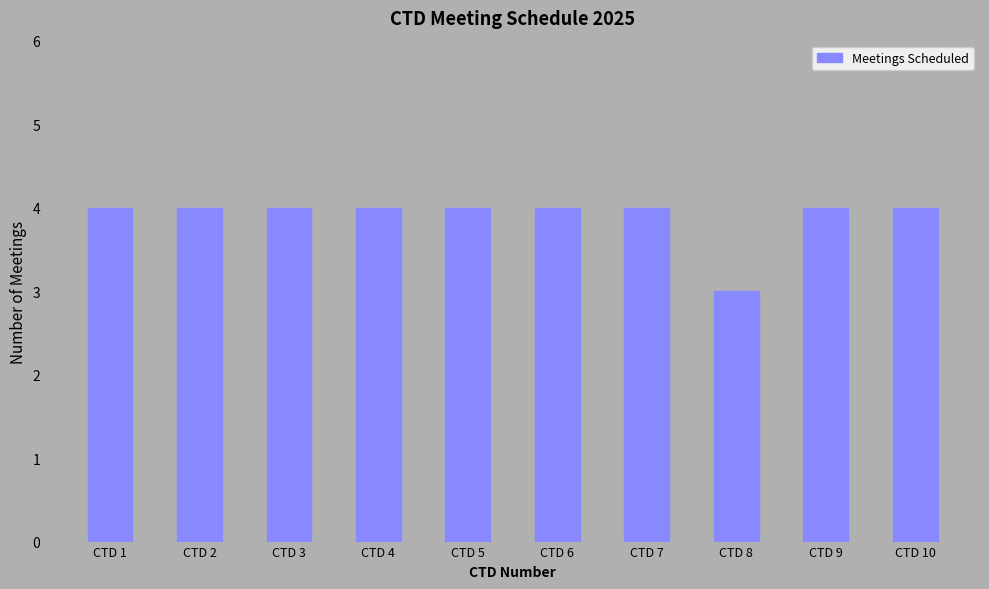

What is the ratio of the value at CTD 3 to the value at CTD 8?

1.3